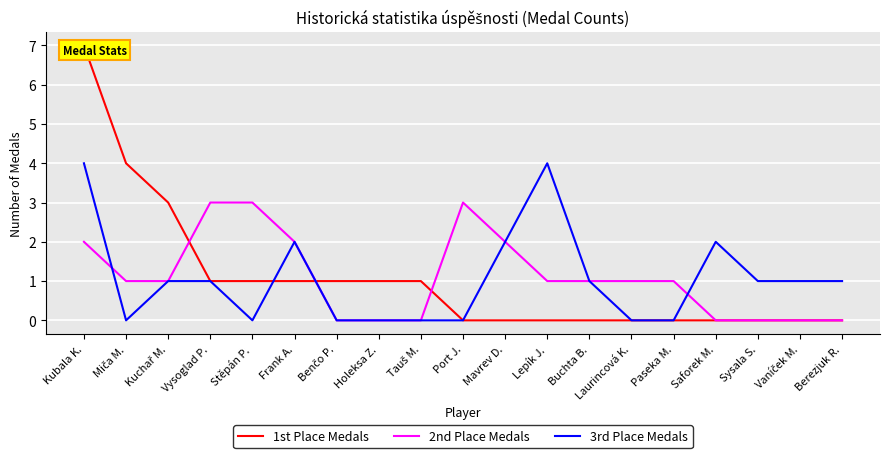

Where does the 3rd Place Medals series first go above 1?

Kubala K.